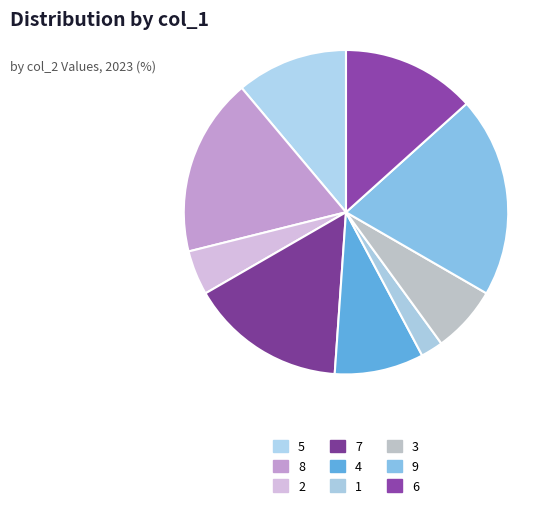

Which category has the biggest portion of the pie?

9